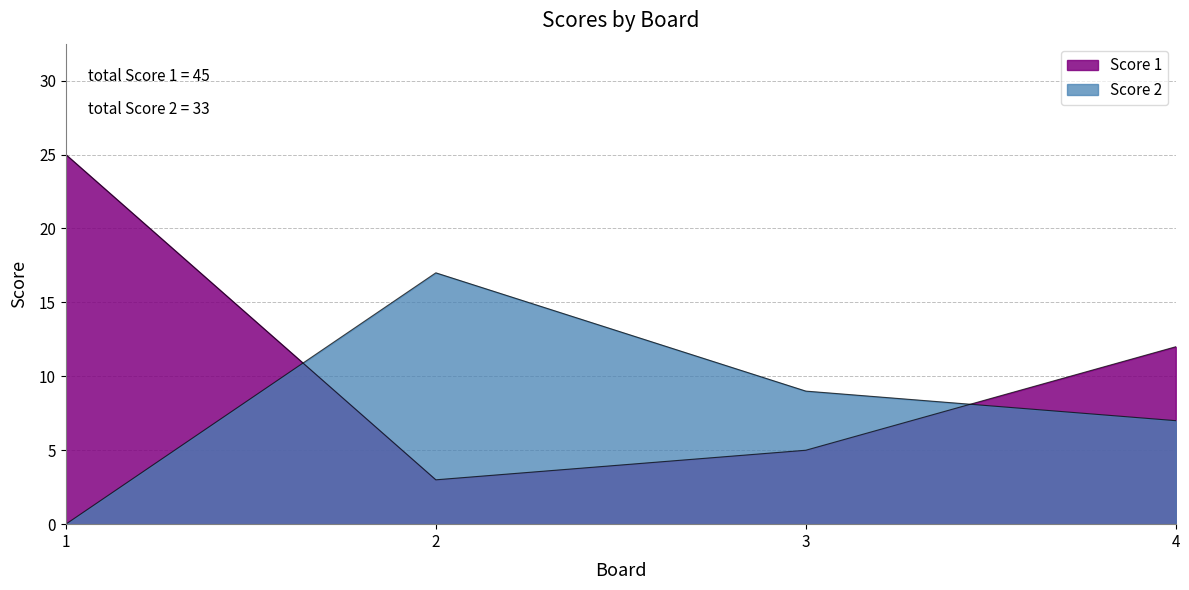

At which category does Score 1 reach its first local valley?

2